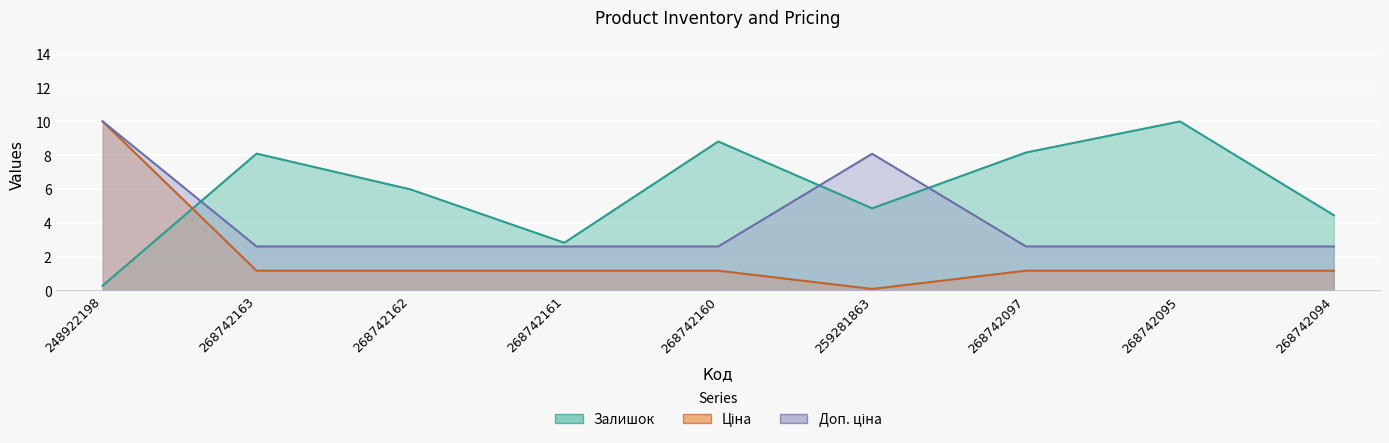

What is the difference between the highest and lowest values at 248922198?

9.7